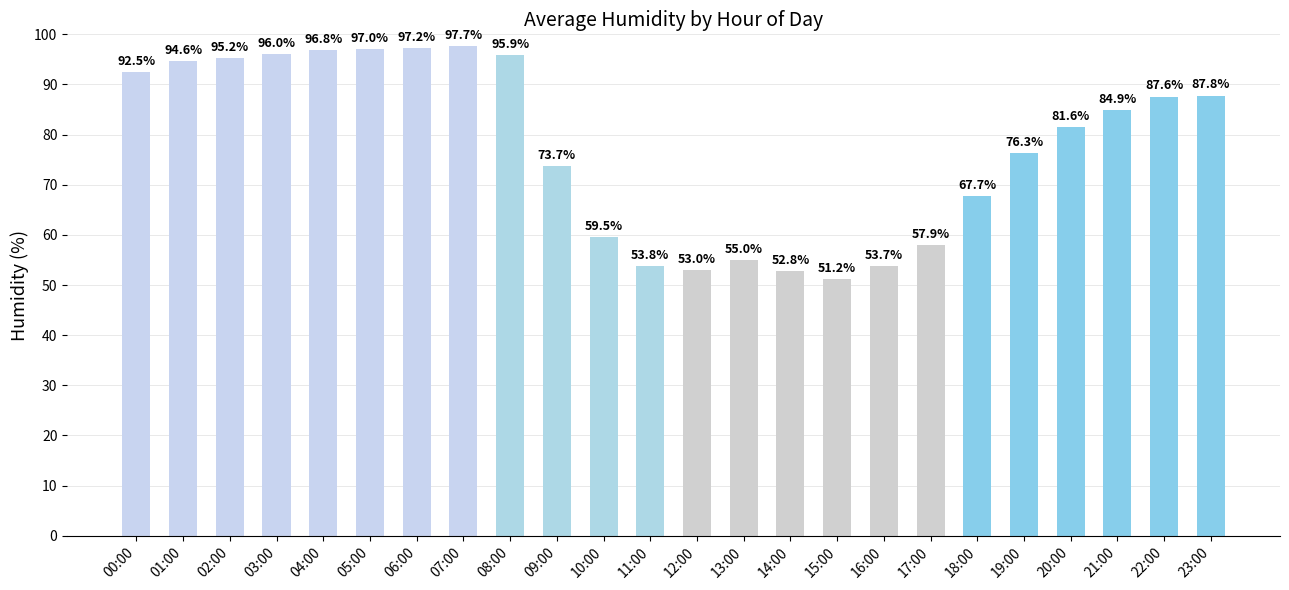

Is it true that the value at 23:00 is 154.6?

False